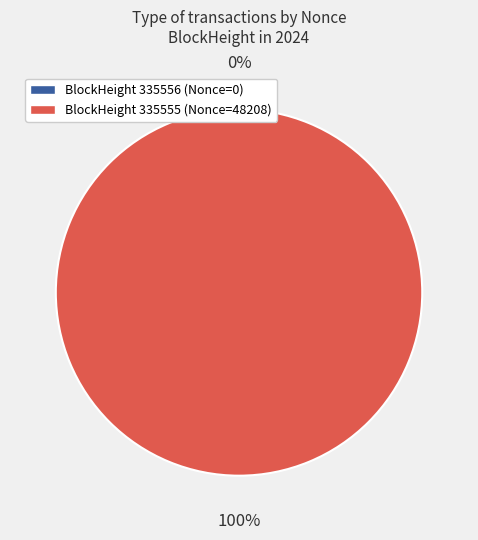

Which category has the biggest portion of the pie?

335555